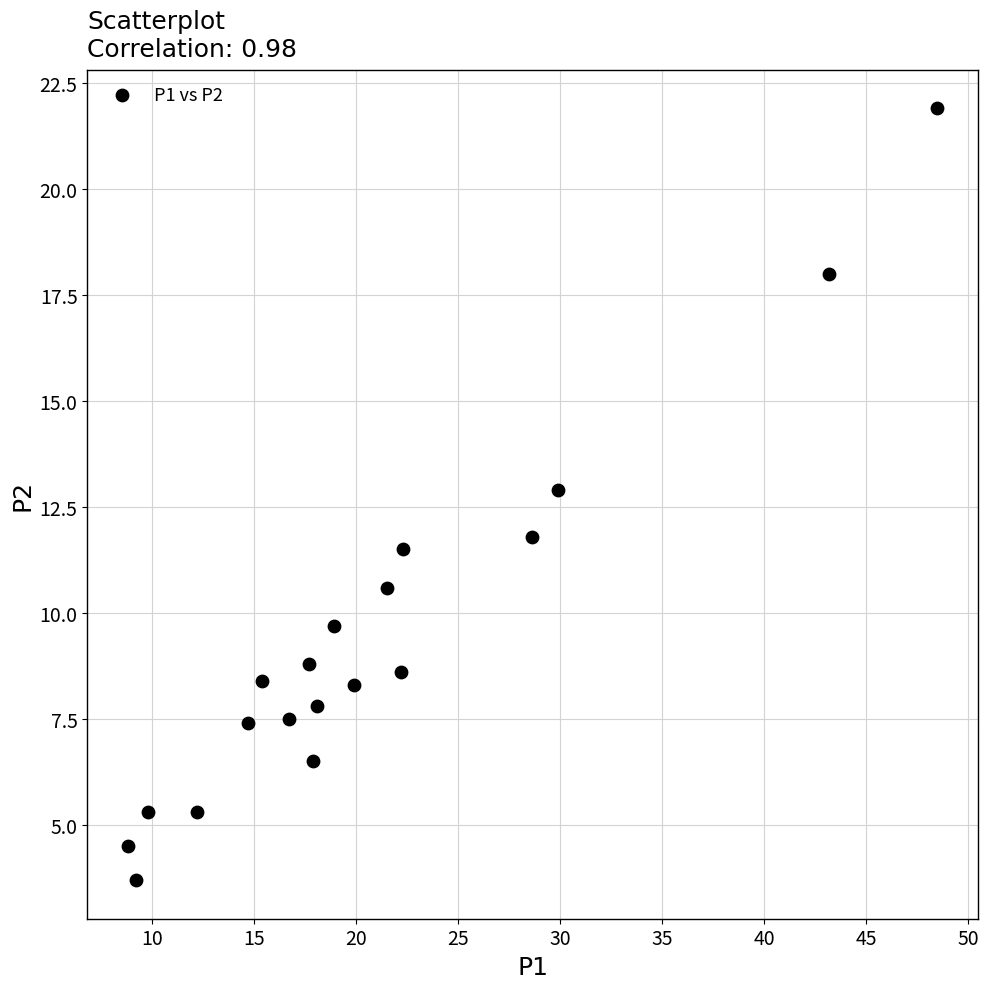

What is the range of X values (max minus min)?

39.7